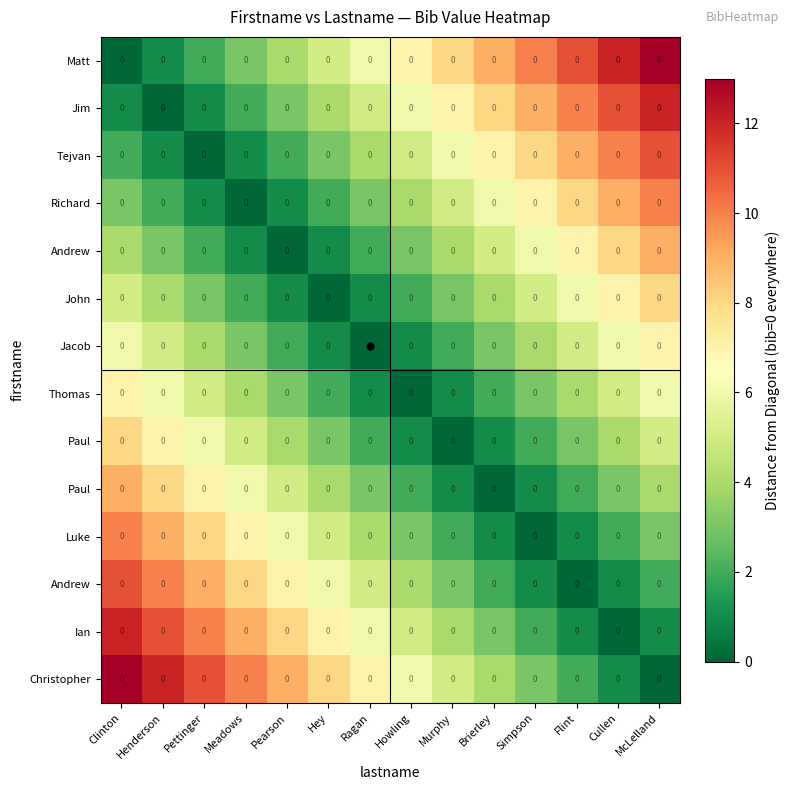

How many distinct data groups are displayed?

14